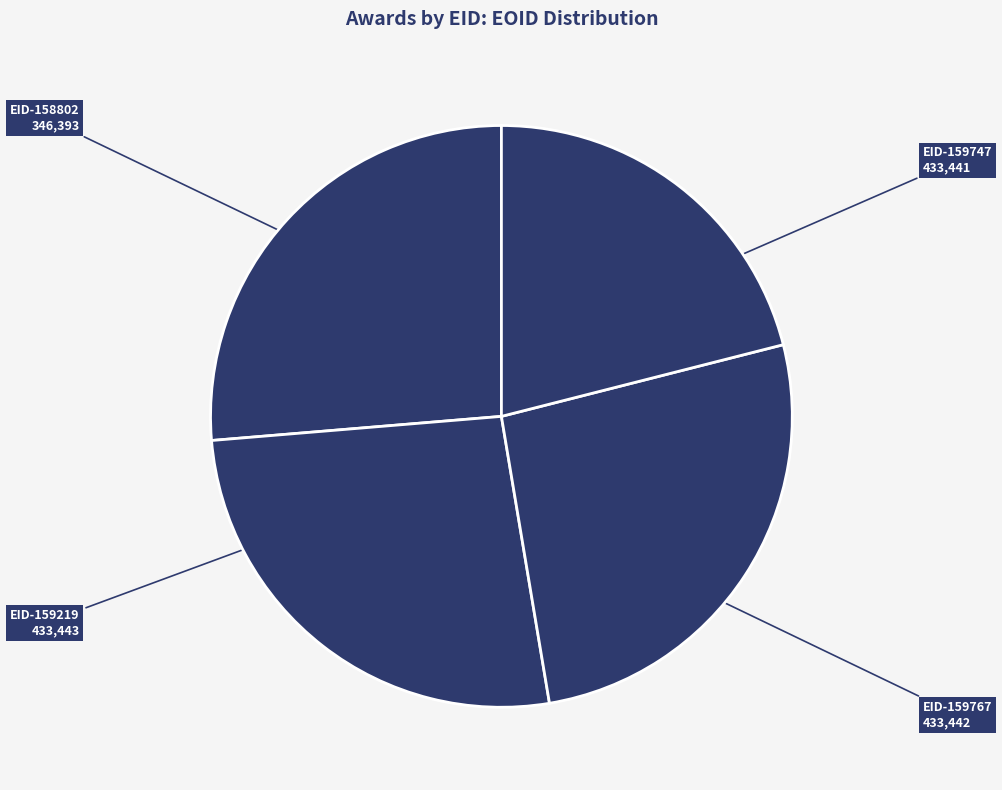

How many slices are in this pie chart?

4